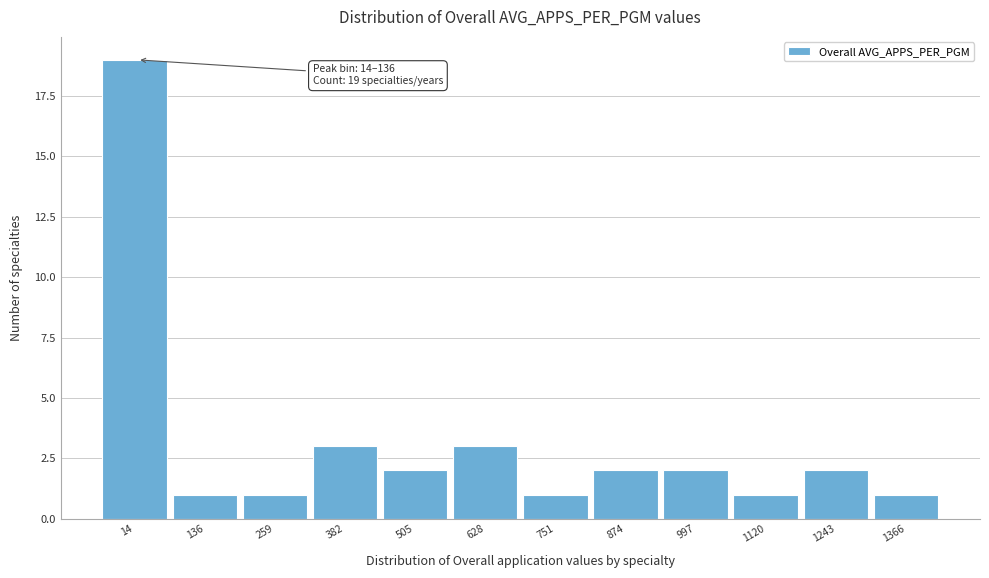

Reading left to right, extract all data points from this chart.

19	1	1	3	2	3	1	2	2	1	2	1